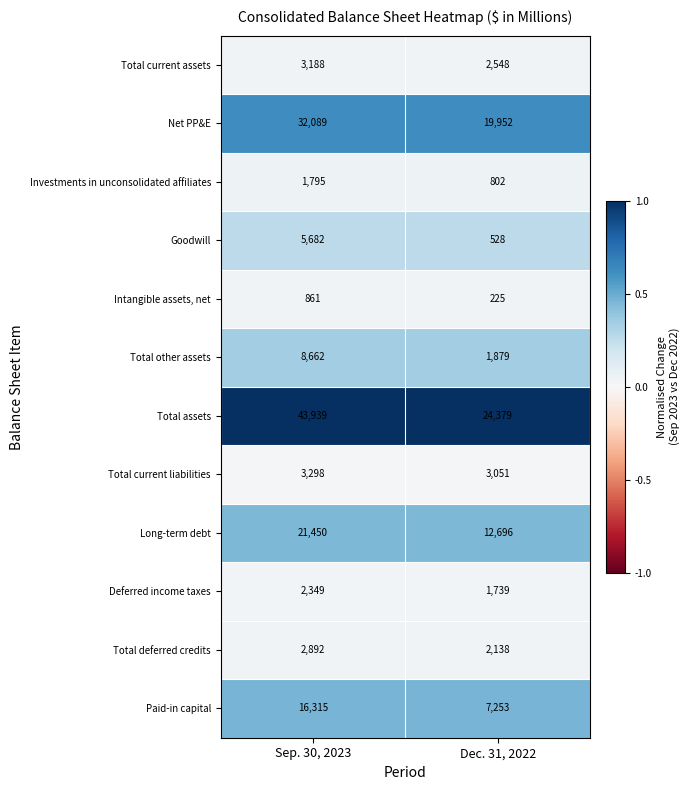

List the series in order of their peak value, highest first.

Total assets, Net PP&E, Long-term debt, Paid-in capital, Total other assets, Goodwill, Total current liabilities, Total current assets, Total deferred credits, Deferred income taxes, Investments in unconsolidated affiliates, Intangible assets, net